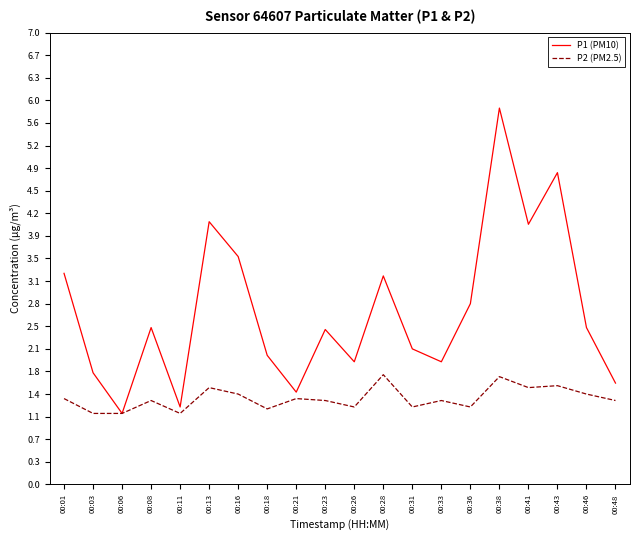

List the series in order of their overall mean, highest first.

P1 (PM10), P2 (PM2.5)